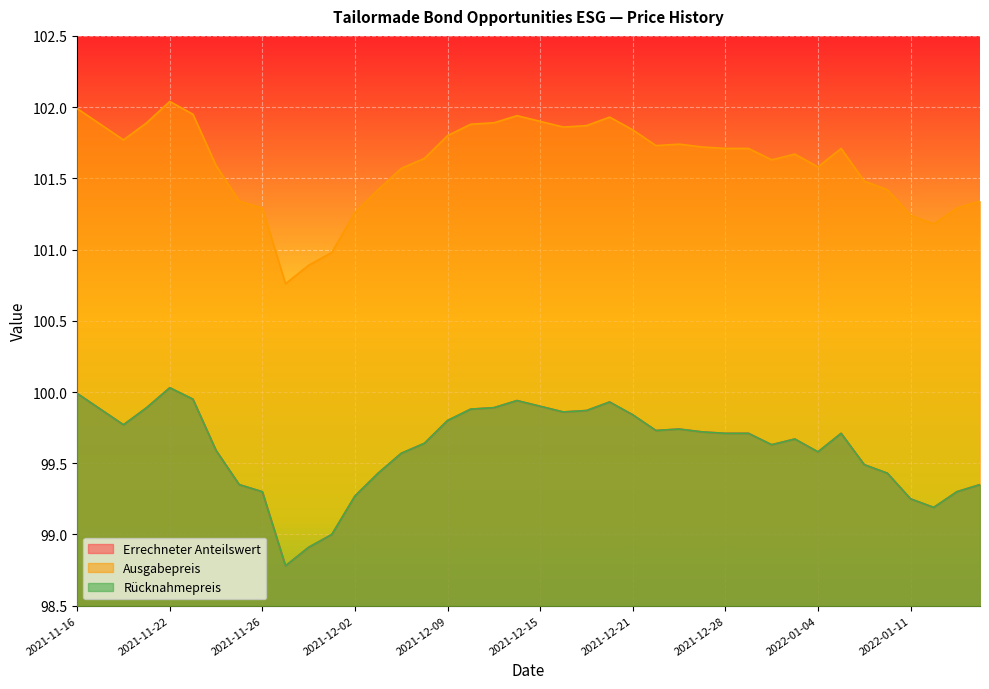

Does the chart display data point markers on the line(s)?

No